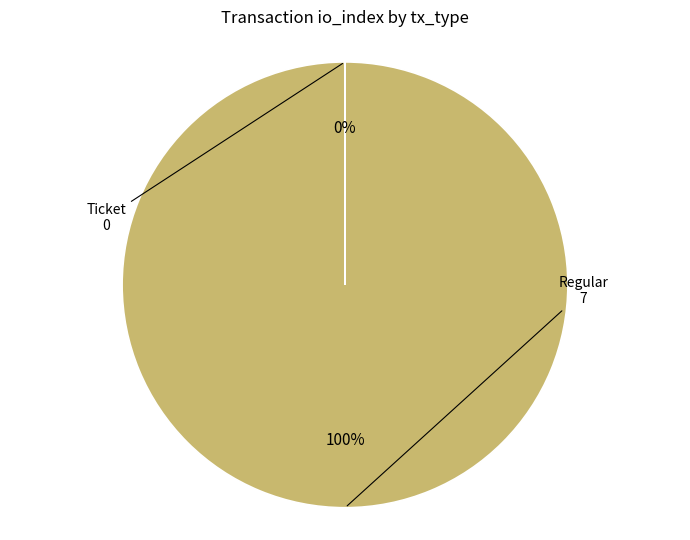

What is the largest slice in the pie chart?

Regular